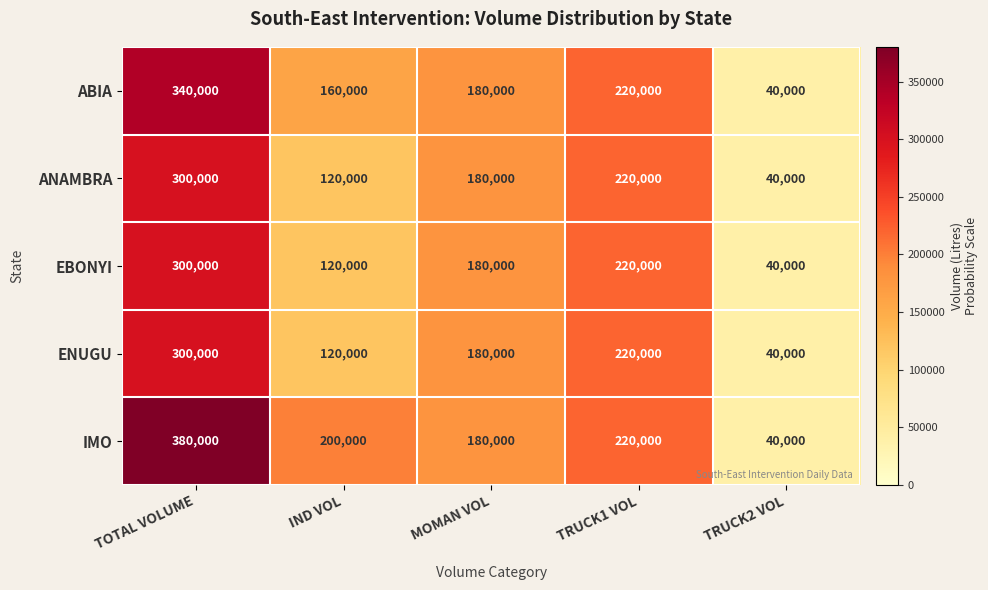

What is the average value of the IMO series?

204000